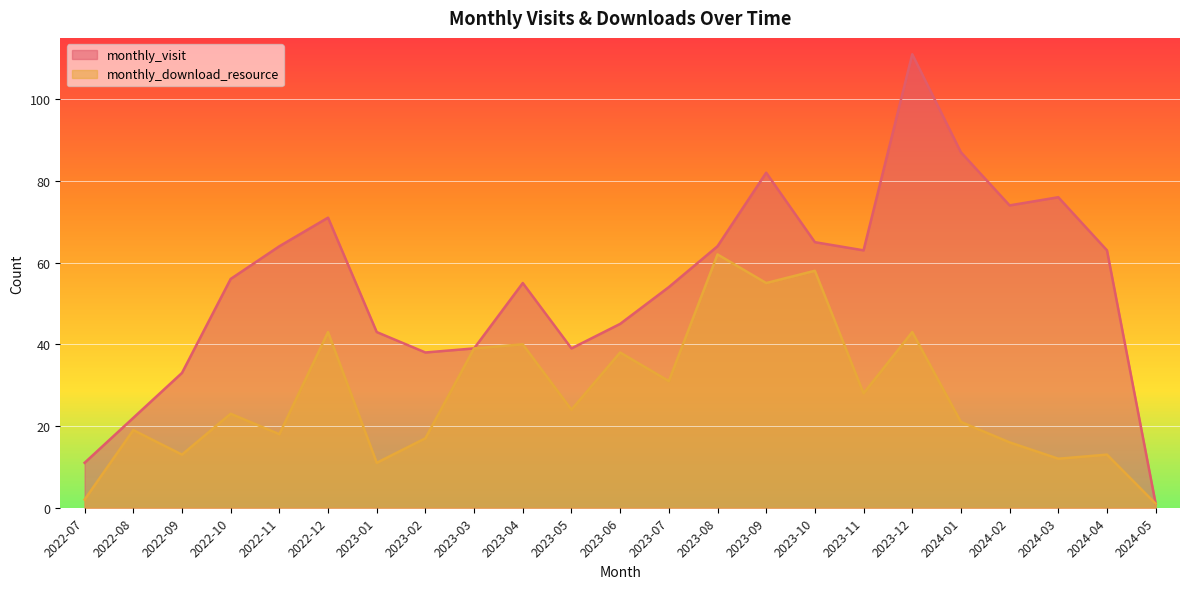

List the labels in order of monthly_visit value, smallest first.

2024-05, 2022-07, 2022-08, 2022-09, 2023-02, 2023-03, 2023-05, 2023-01, 2023-06, 2023-07, 2023-04, 2022-10, 2023-11, 2024-04, 2022-11, 2023-08, 2023-10, 2022-12, 2024-02, 2024-03, 2023-09, 2024-01, 2023-12